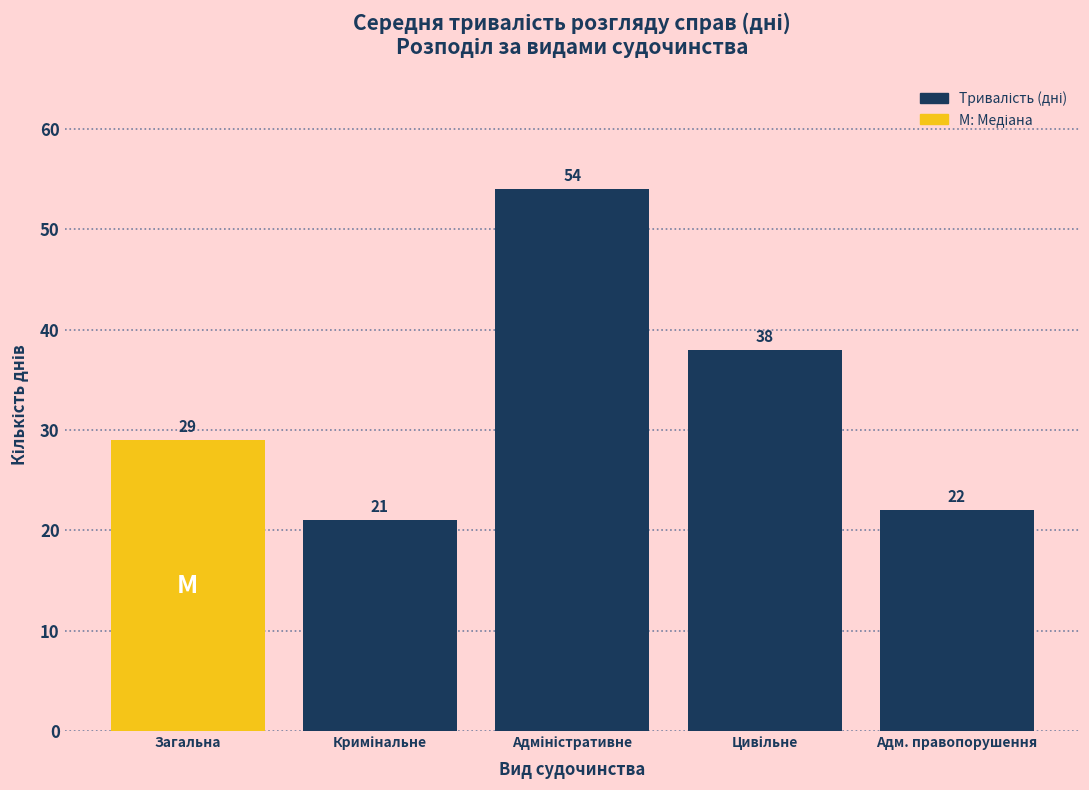

Reading left to right, what are all the values shown in this chart?

29	21	54	38	22